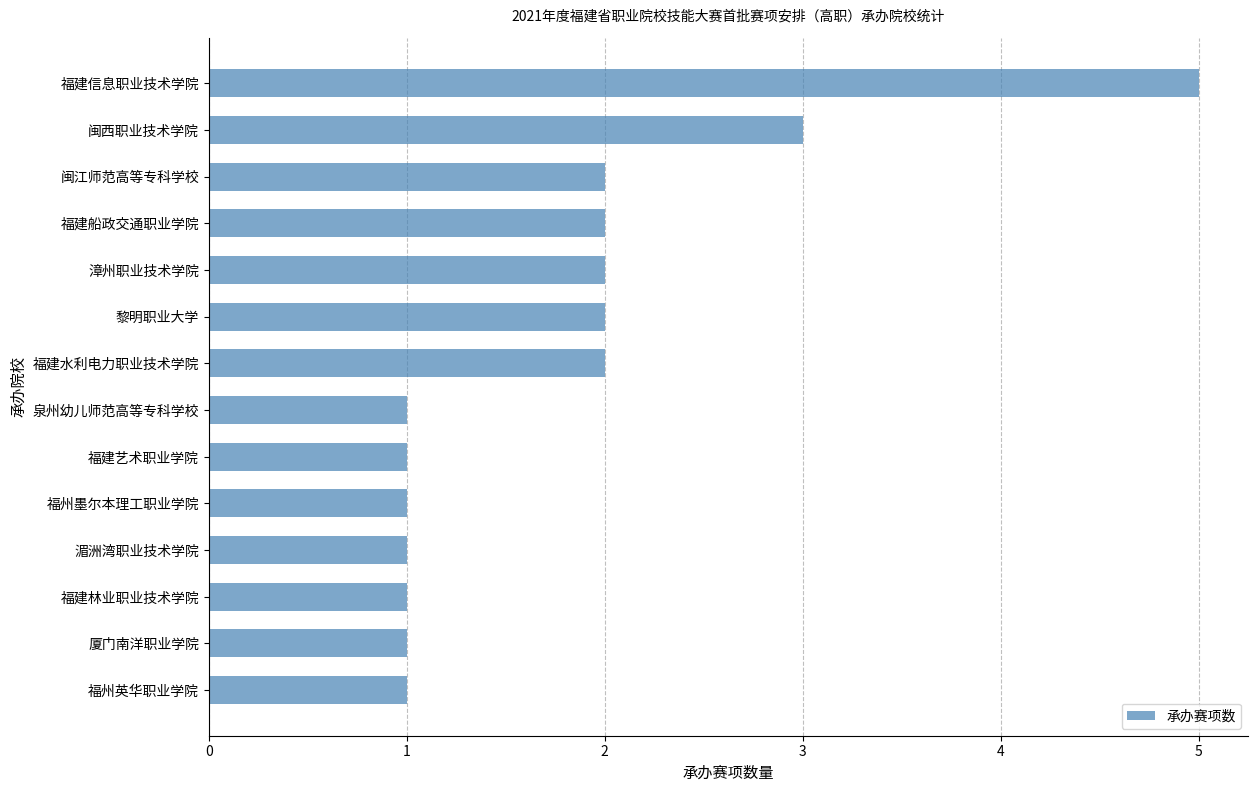

The value at 福建艺术职业学院 is 1. True or false?

True